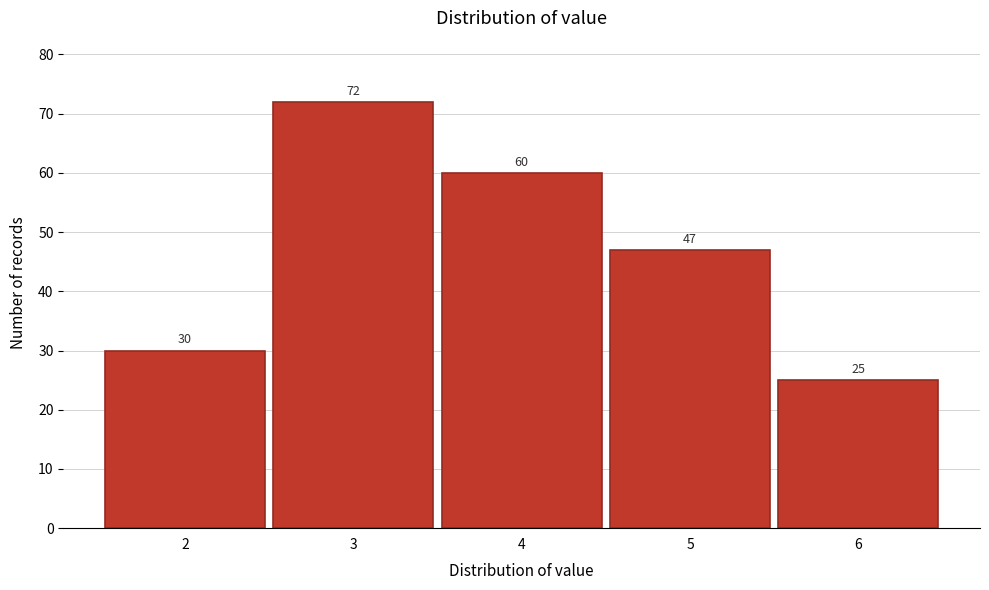

Reading left to right, what are all the values shown in this chart?

2=30	3=72	4=60	5=47	6=25